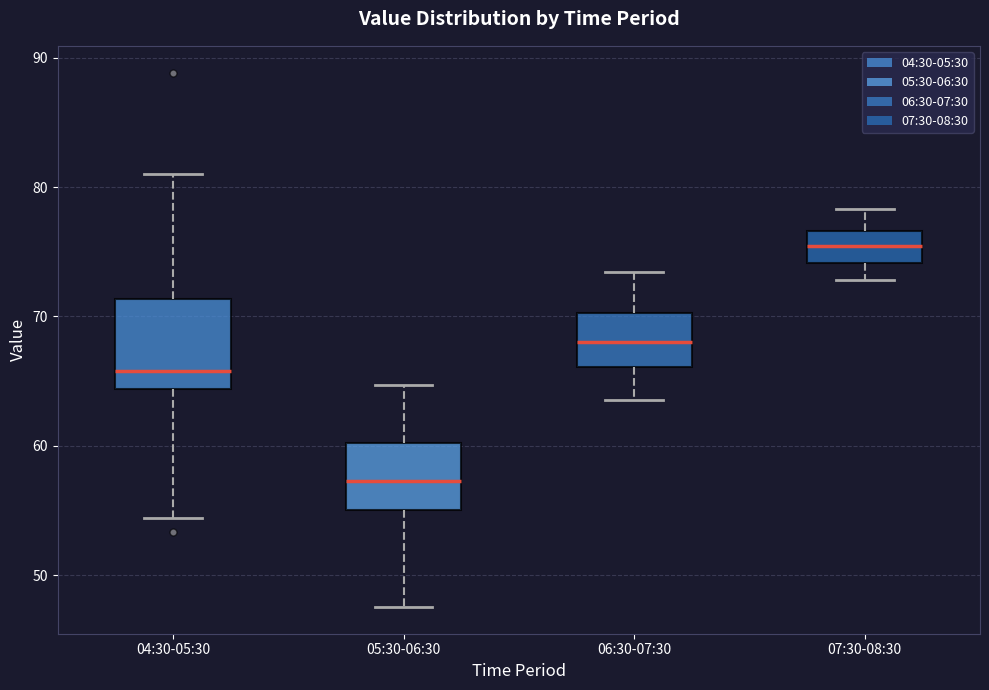

Where does the lower whisker of the box for 05:30-06:30 end on the y-axis? The values are not printed on the chart, so give them approximately, as read against the axis.

48